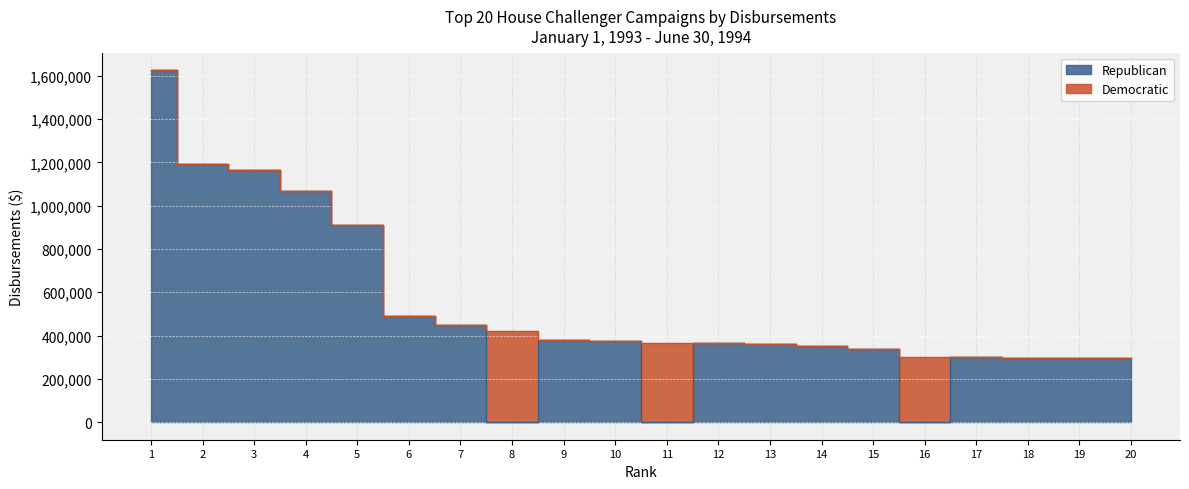

The chart shows a value of 375313 at 10. True or false?

True